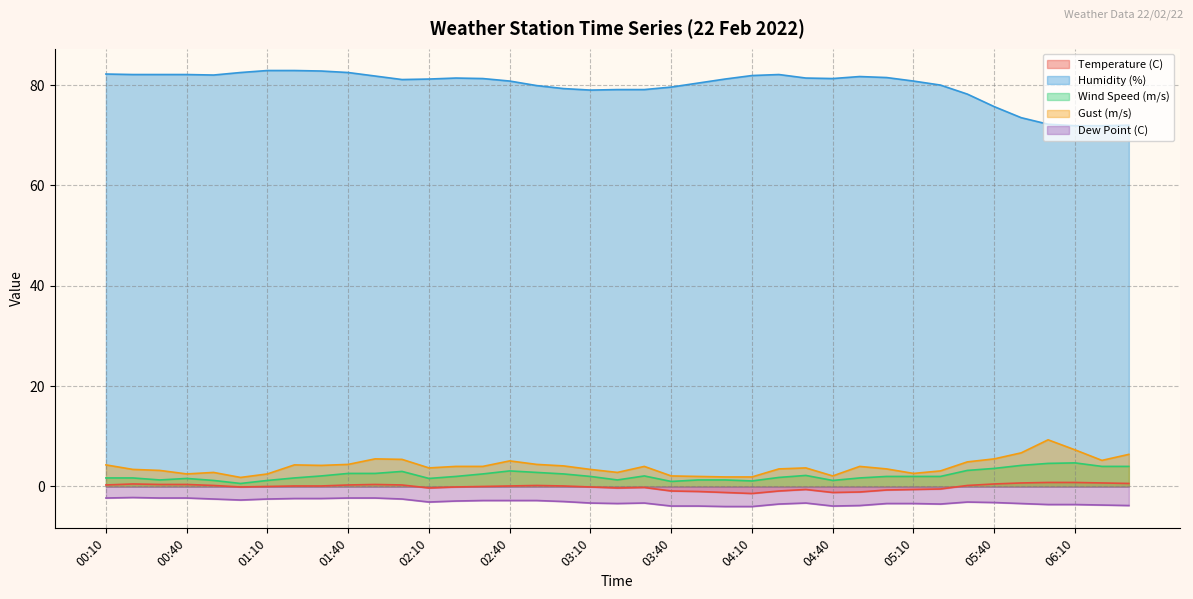

True or false: Gust (m/s) and Wind Speed (m/s) intersect in this chart.

False